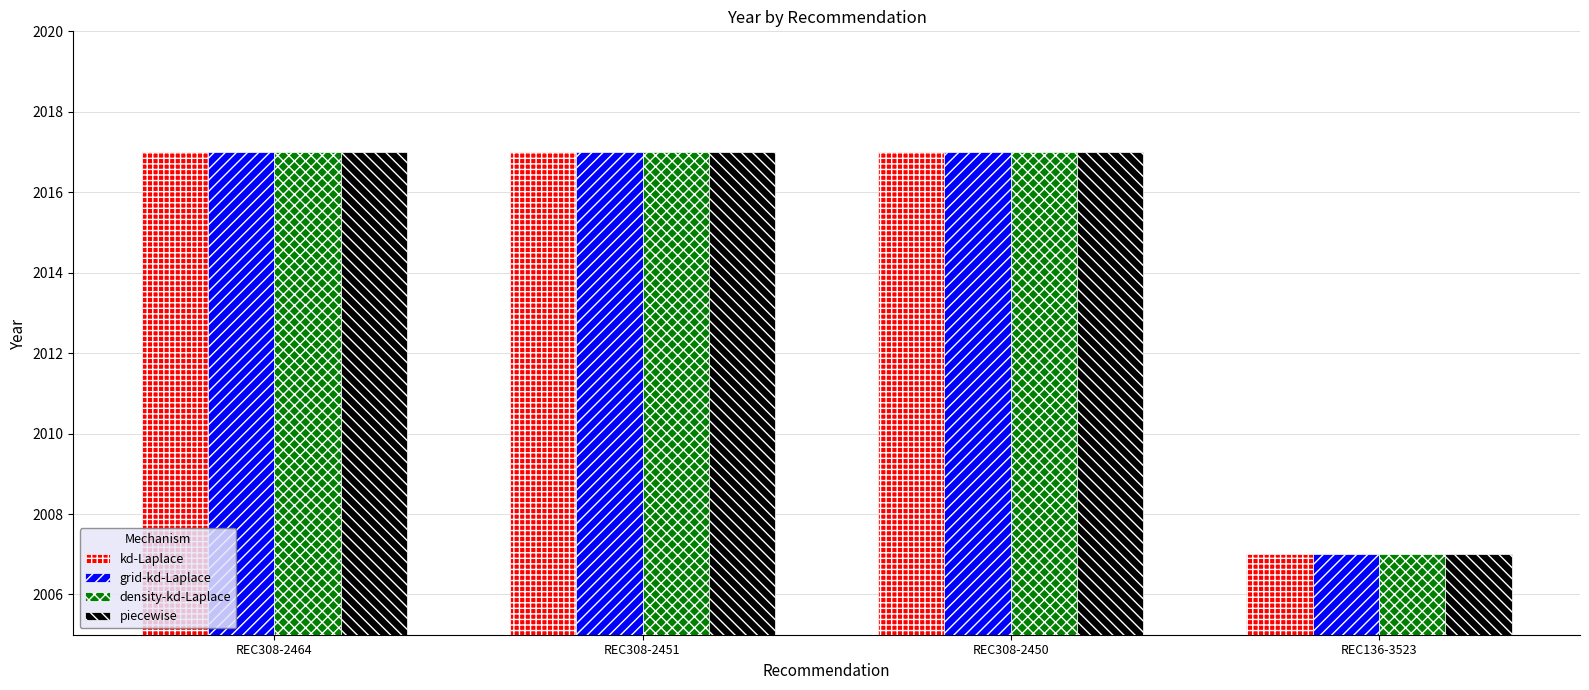

What is the value of the kd-Laplace bar at the 4th from the left?

2007